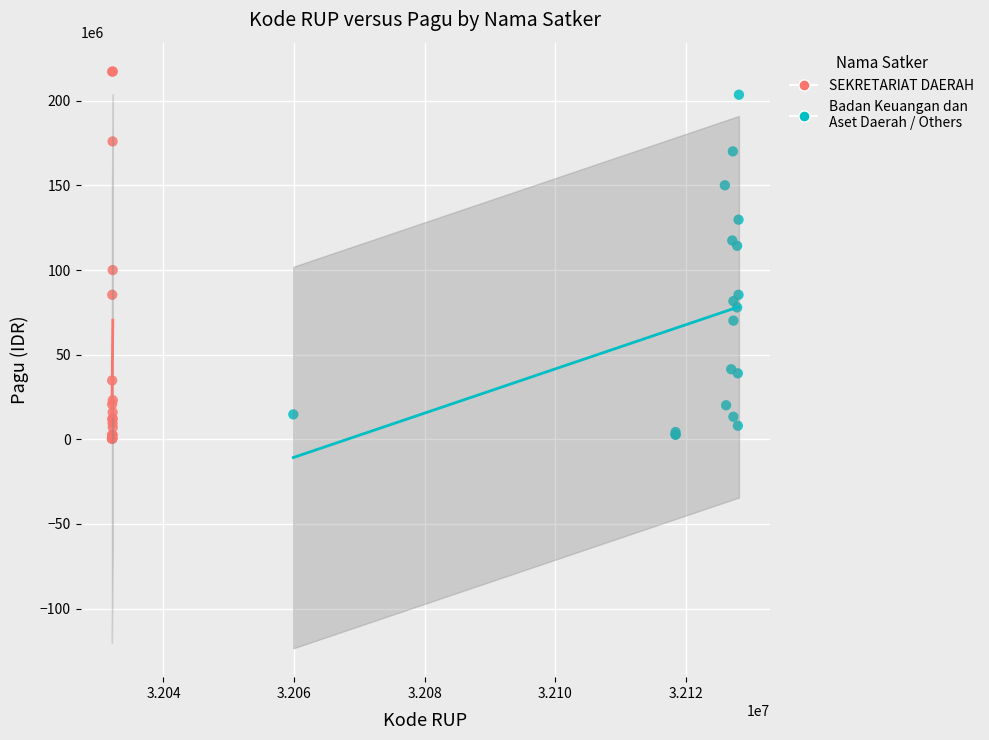

Which series has the widest spread of Y values?

SEKRETARIAT DAERAH